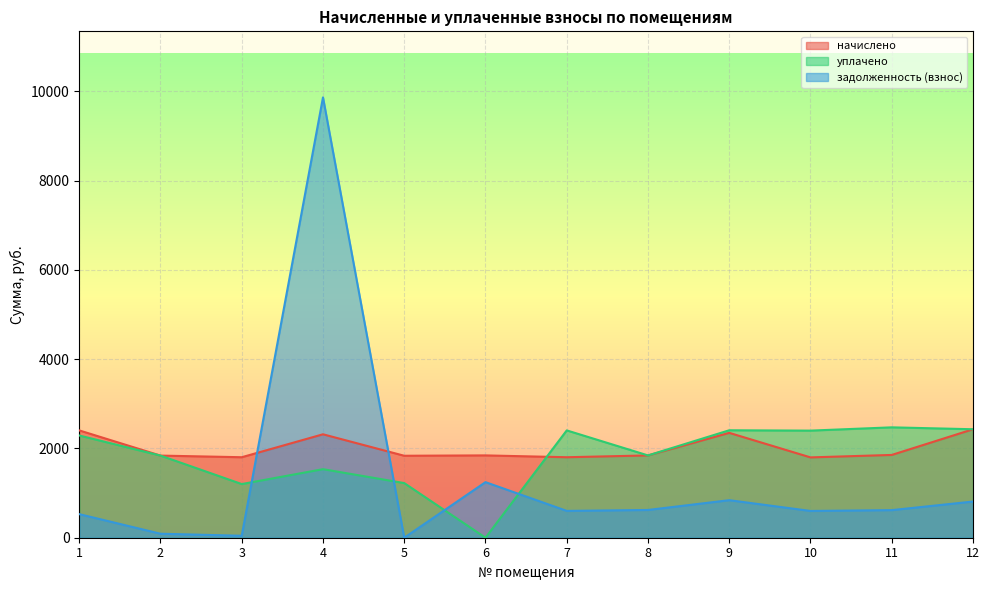

Is it true that начислено equals 1080.0 at 11?

False